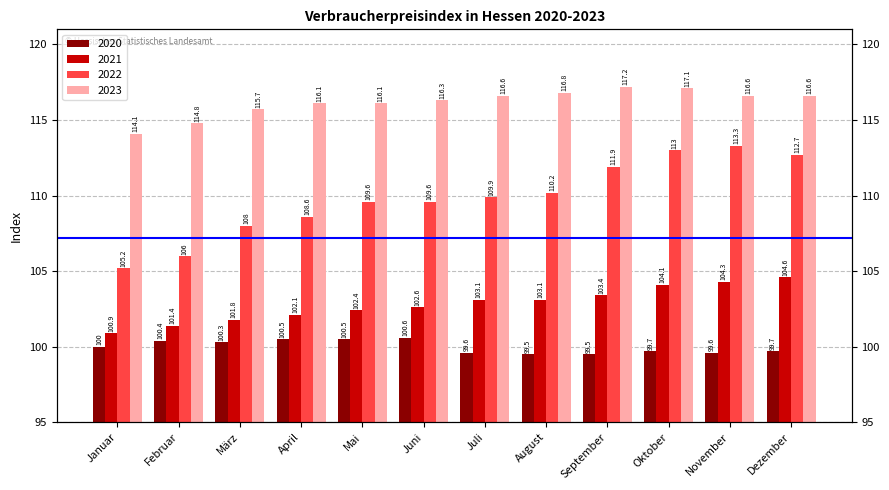

At which label is 2022 closest to 109?

April